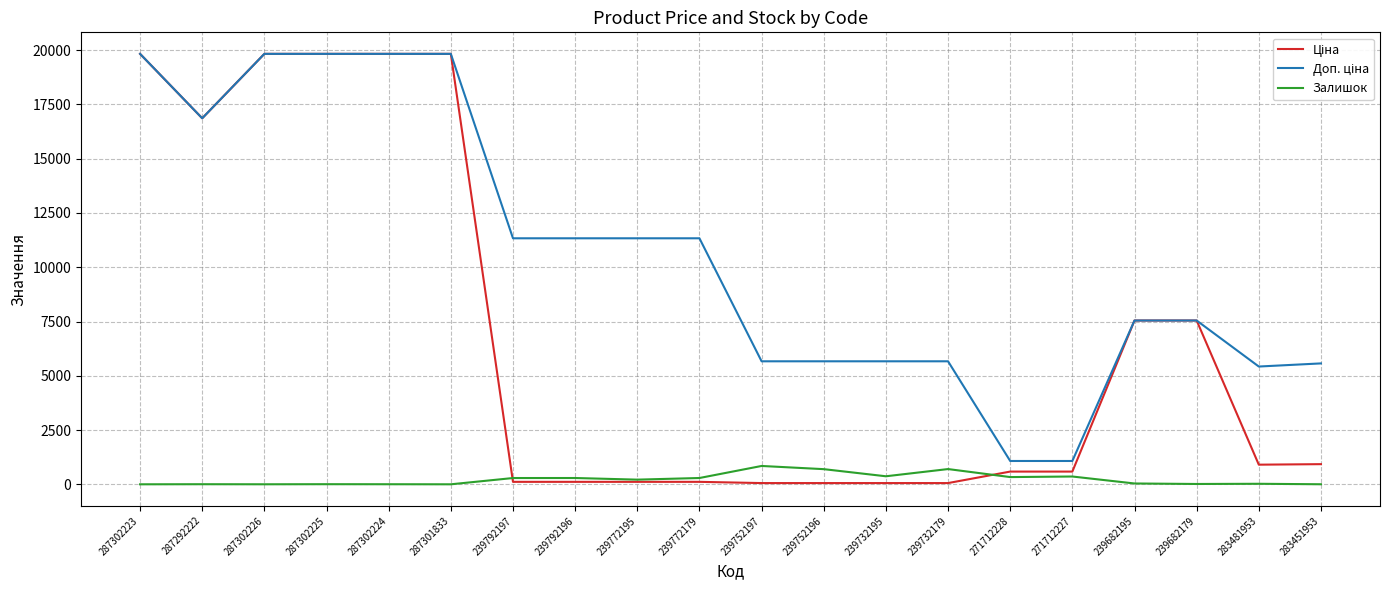

The value of Залишок at 239752196 is 698.0. True or false?

True